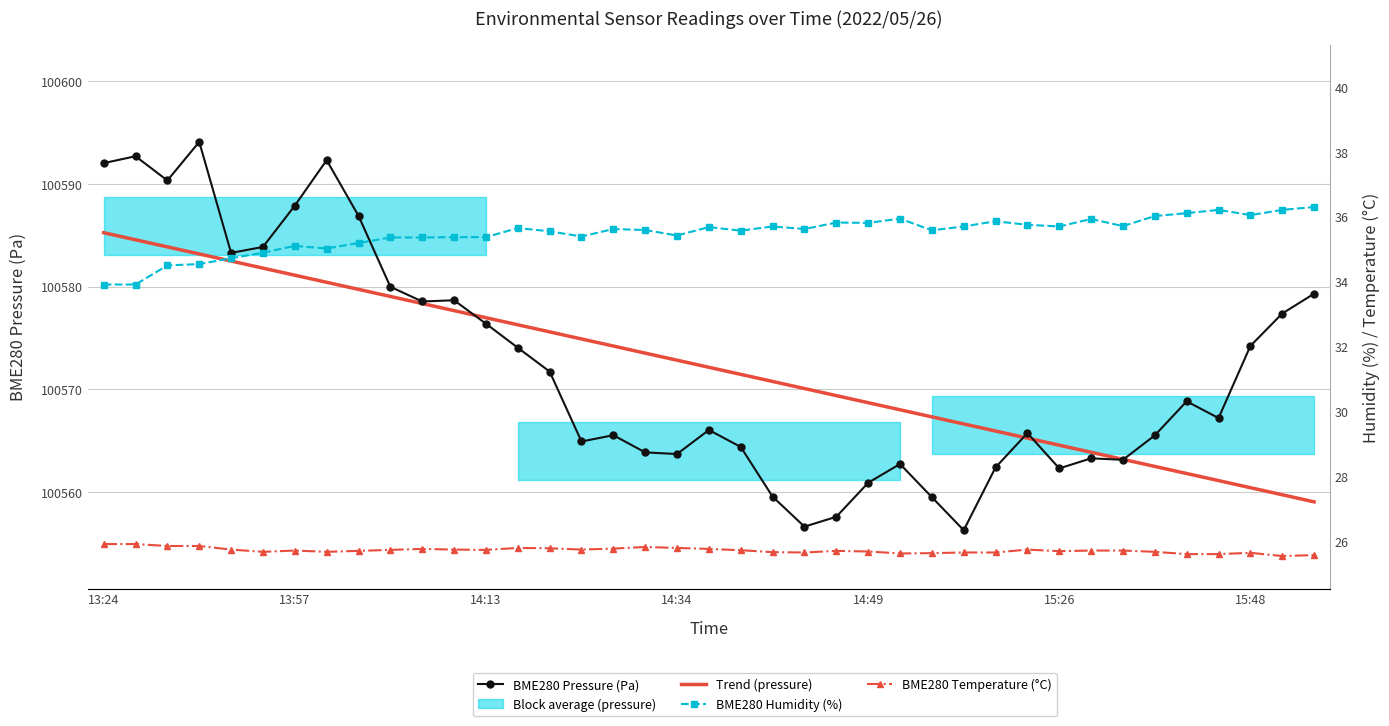

True or false: BME280 Humidity (%) and BME280 Pressure (Pa) cross at least once.

False